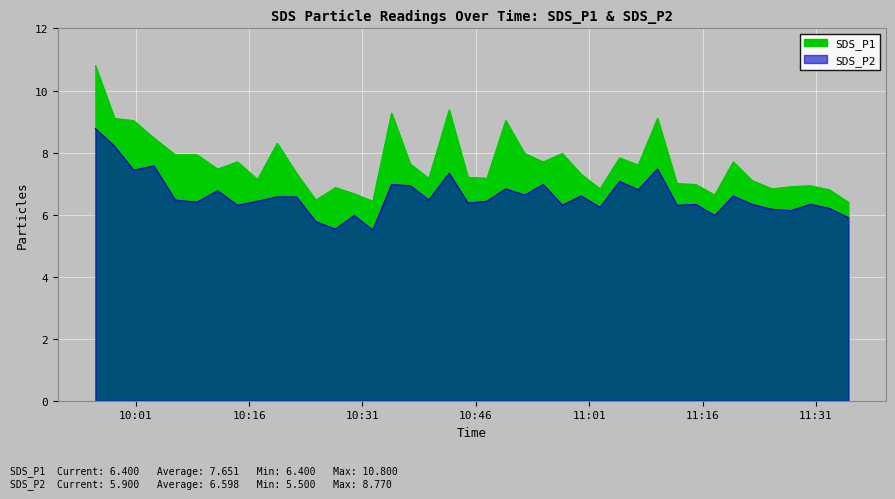

What is the smallest value displayed?

5.5